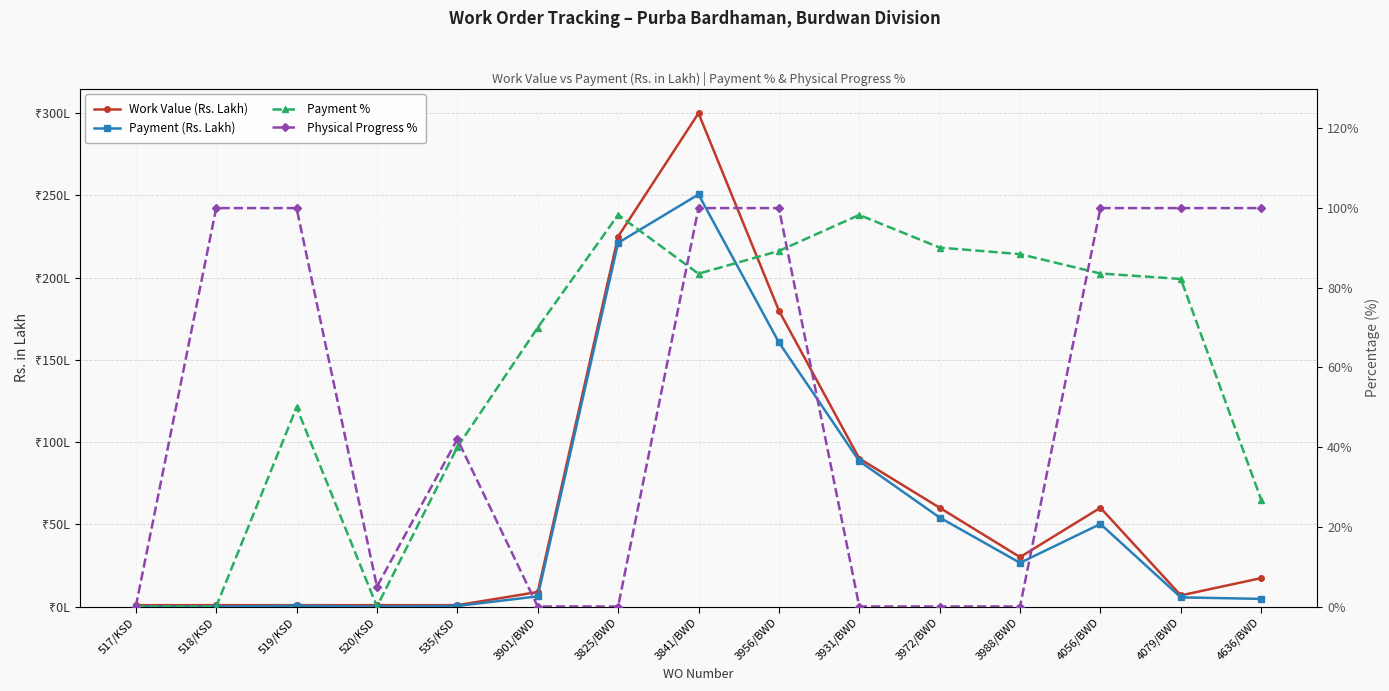

Rank the series by their maximum value, from highest to lowest.

Work Value (Rs. Lakh), Payment (Rs. Lakh), Physical Progress %, Payment %